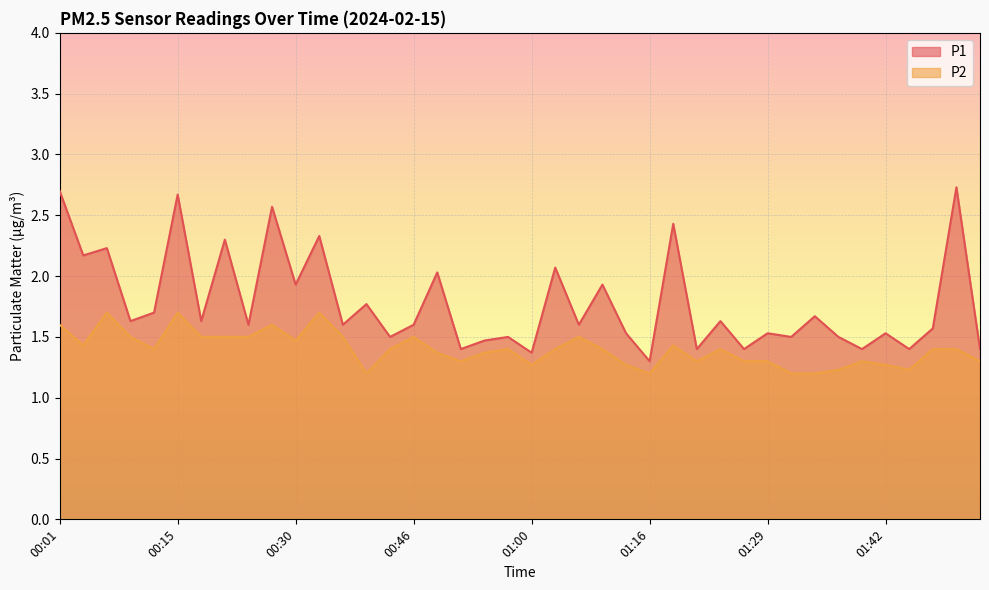

How many P2 values are between 1 and 2?

40